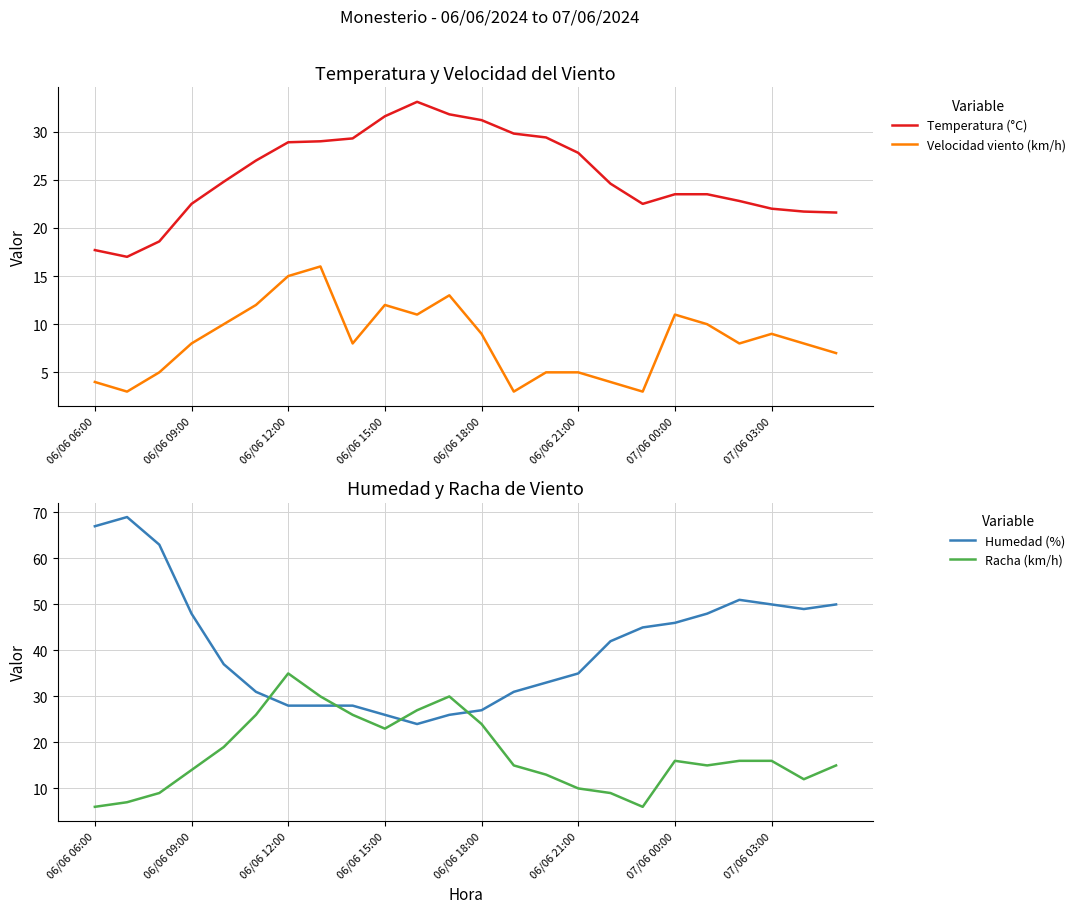

True or false: Temperatura (°C) and Velocidad viento (km/h) intersect in this chart.

False